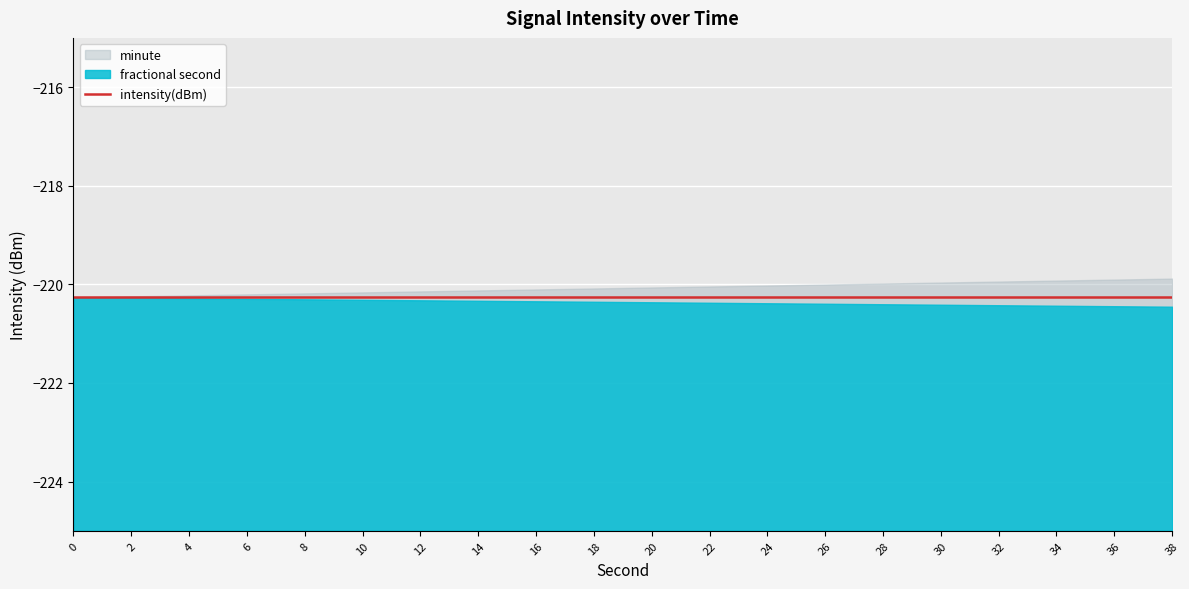

Is it true that intensity(dBm) equals -220.3 at 8?

True